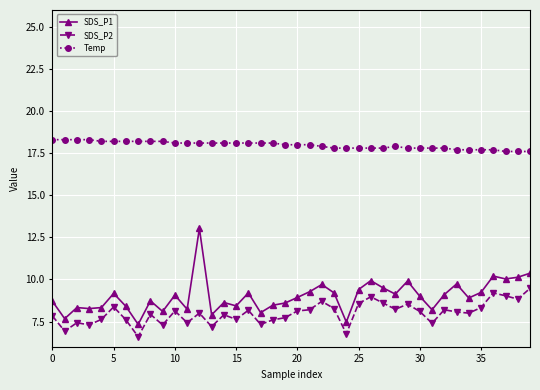

List the series in order of their peak value, lowest first.

SDS_P2, SDS_P1, Temp